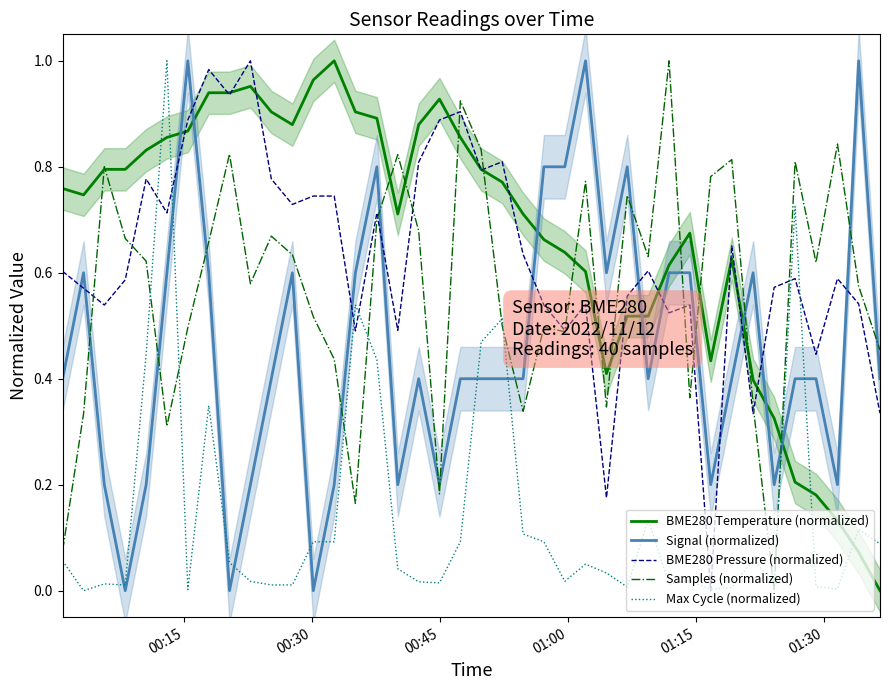

After their last crossing, which series has the higher values: Max Cycle (normalized) or Samples (normalized)?

Samples (normalized)